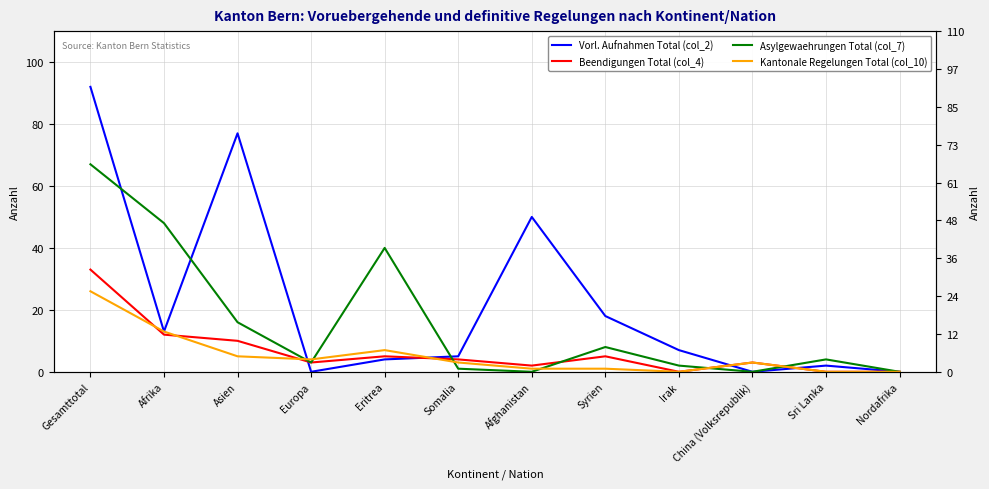

Which series ends up on top after the final intersection of Kantonale Regelungen Total (col_10) and Vorl. Aufnahmen Total (col_2)?

Vorl. Aufnahmen Total (col_2)